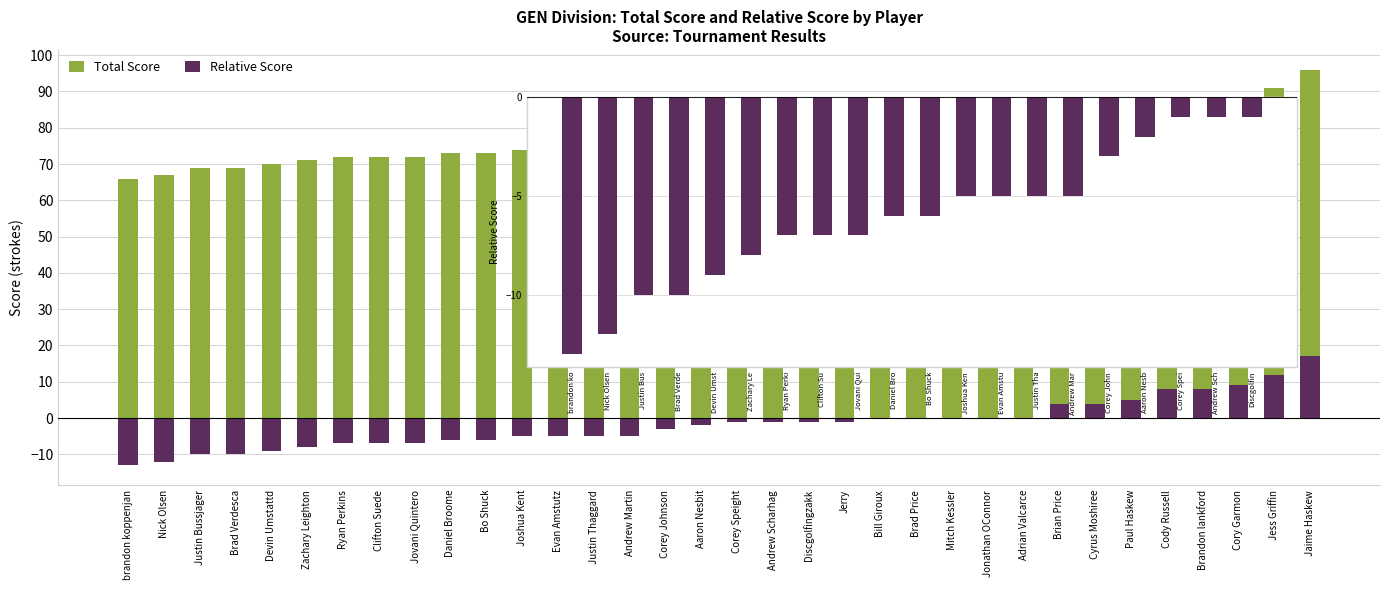

Between Clifton Su and Bo Shuck, which series saw the biggest shift?

Relative Score